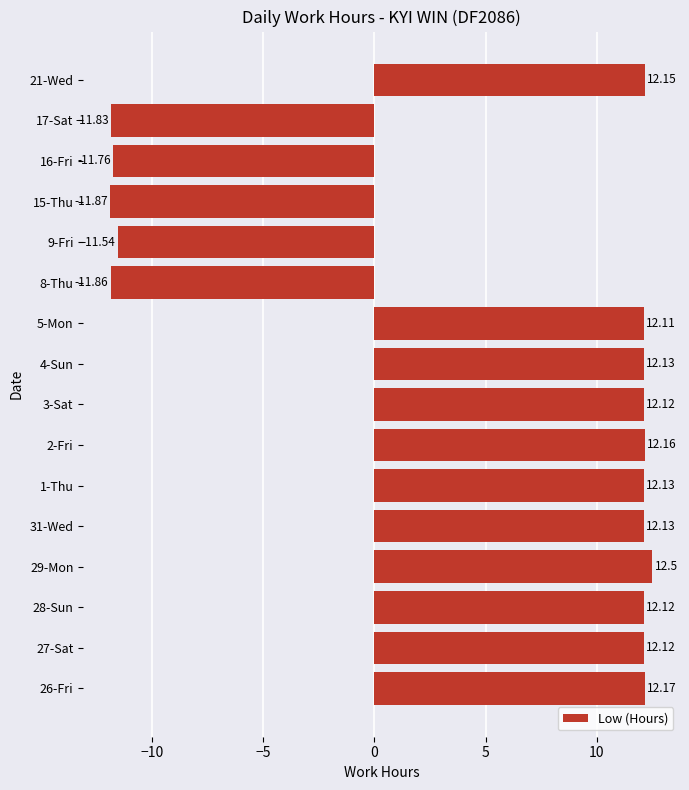

Approximately how many times larger is the value at 2-Fri compared to 28-Sun?

1.0